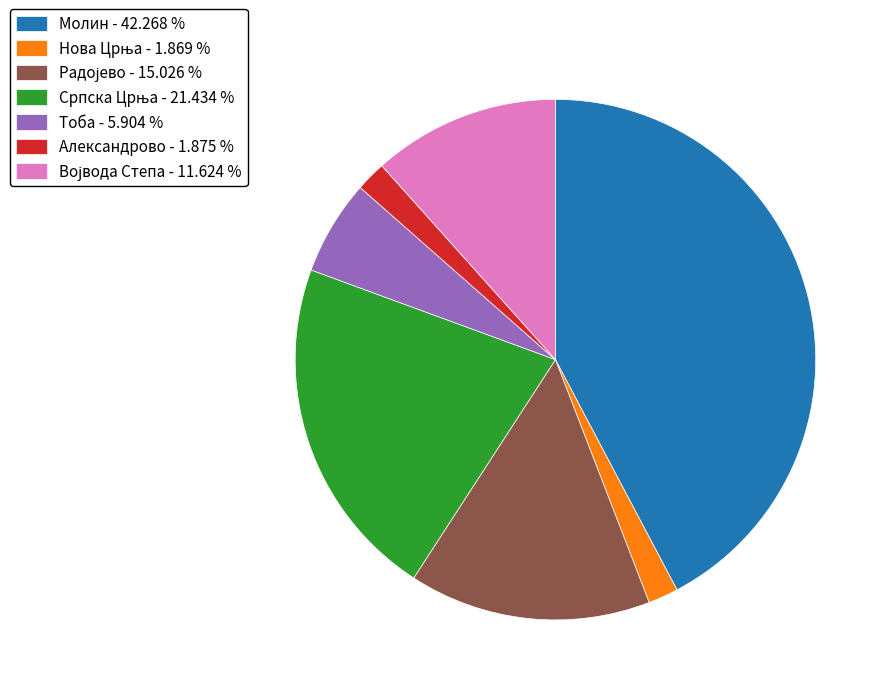

What is the ratio of the value at Молин - 42.268 % to the value at Тоба - 5.904 %?

7.2